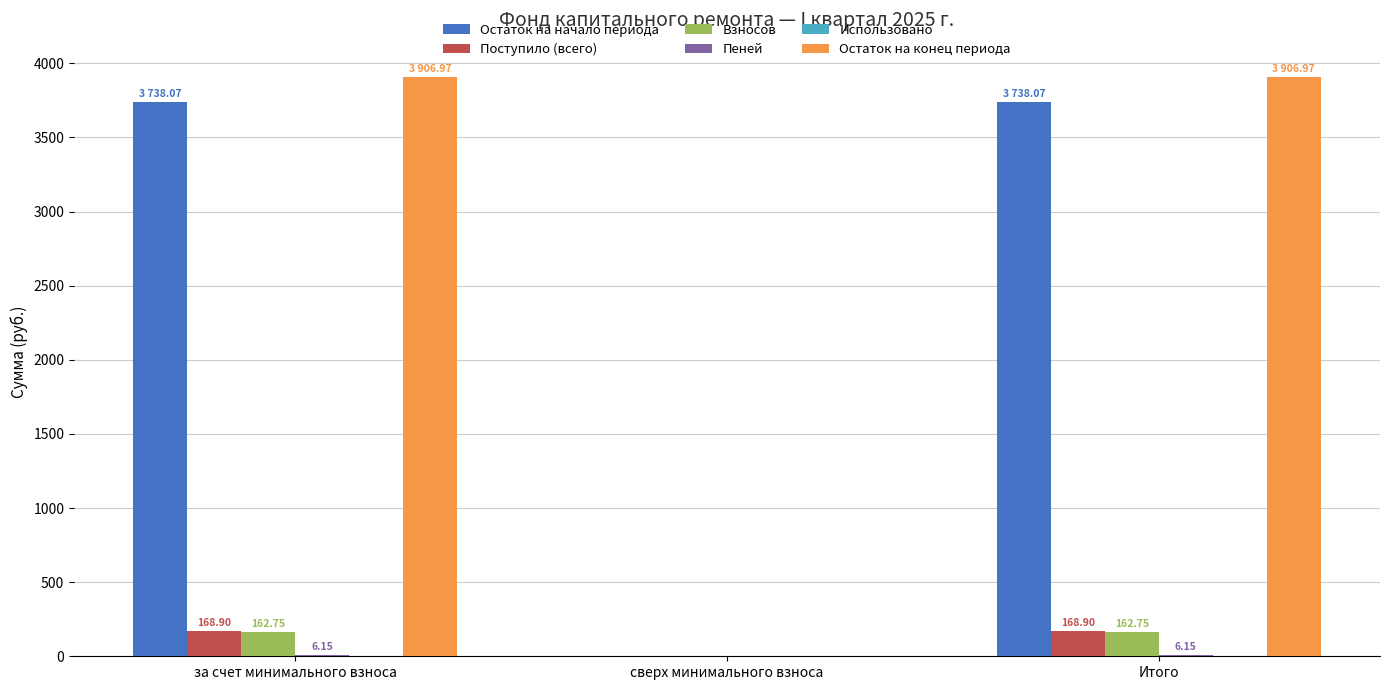

Between сверх минимального взноса and Итого, which series saw the biggest shift?

Остаток на конец периода